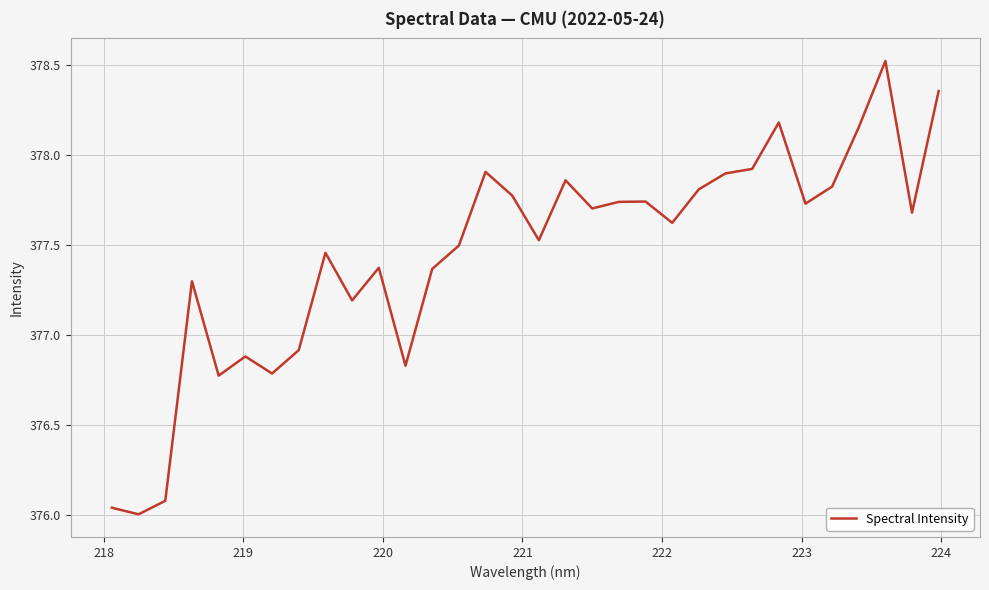

What is the difference between the maximum and minimum values?

2.5